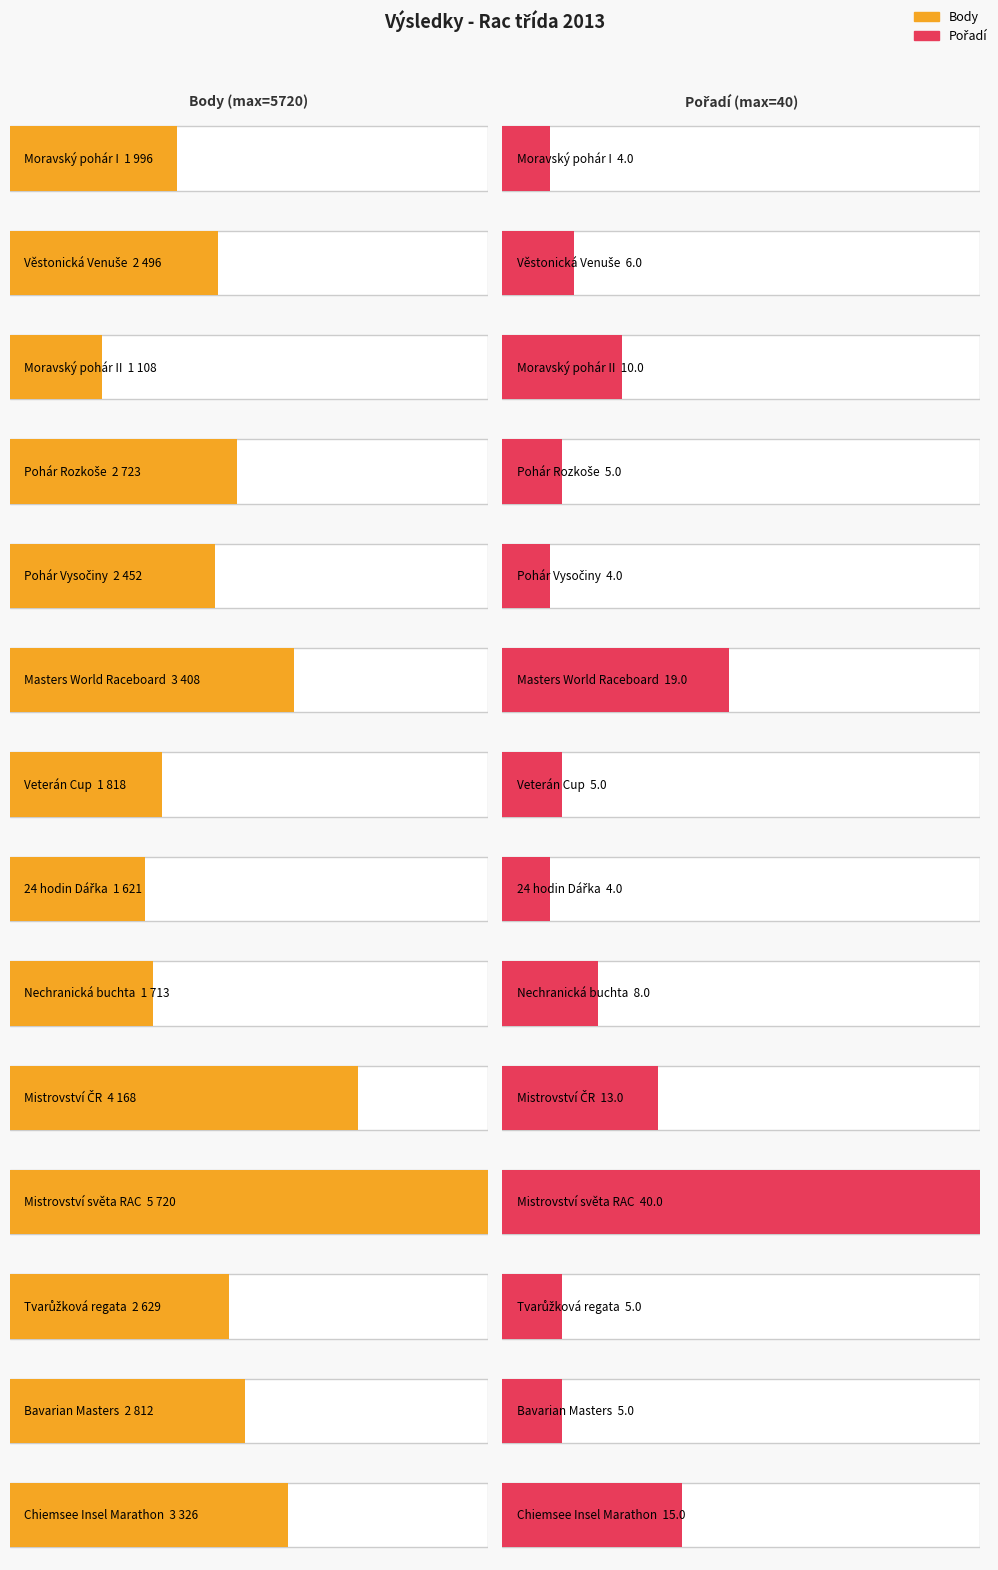

At how many categories does at least one series exceed 1977?

10